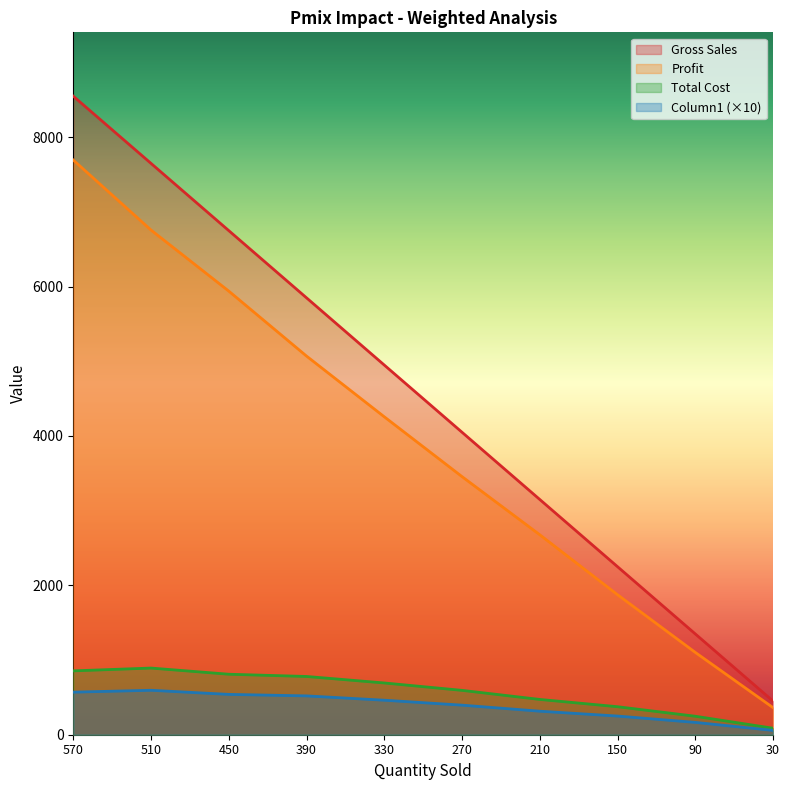

True or false: Column1 has more than 2 points higher than both neighbors.

False